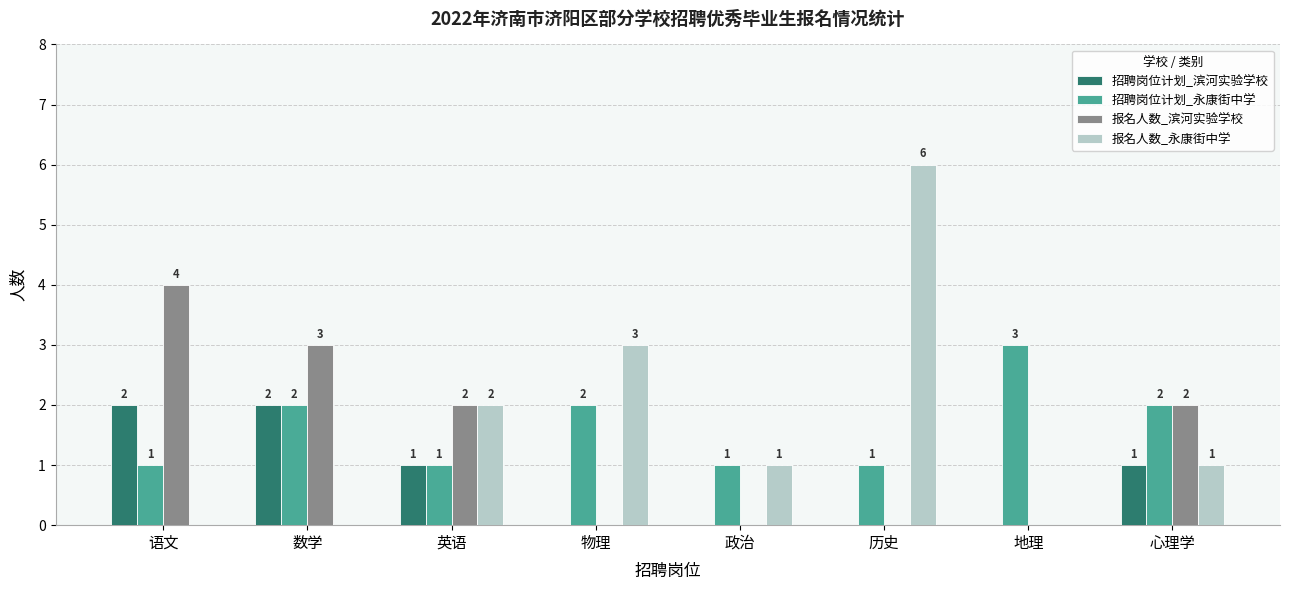

Does the chart contain stacked bars?

No